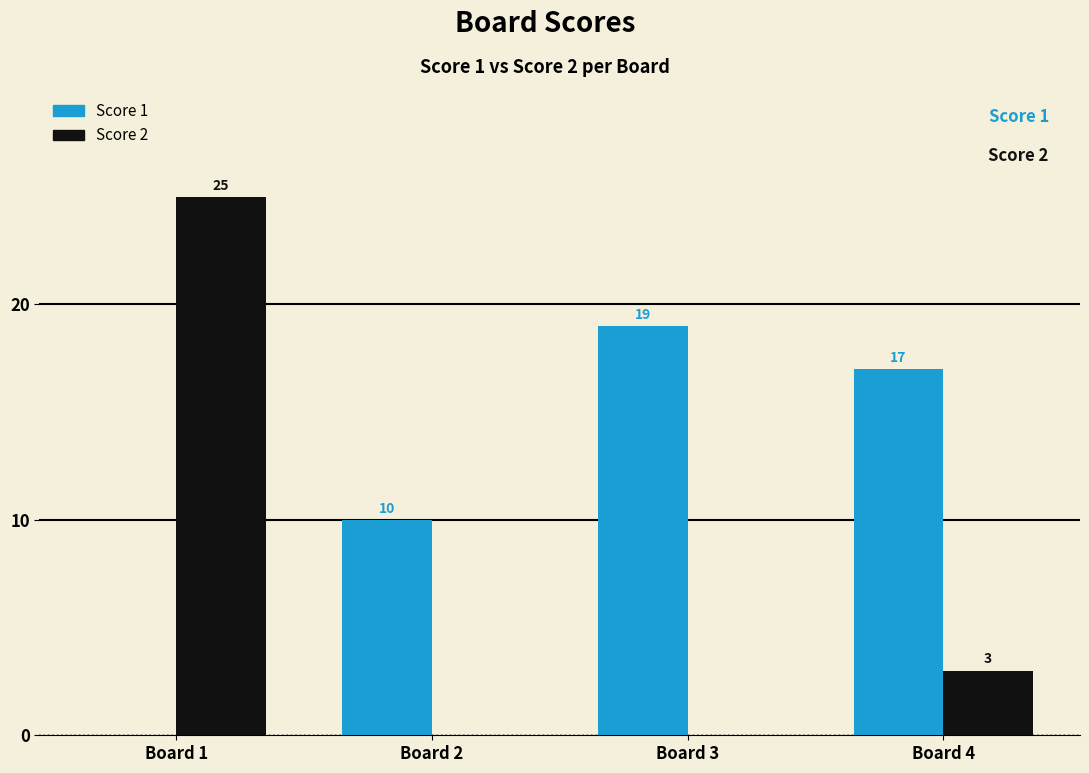

What is the approximate value of Score 1 at Board 3?

19